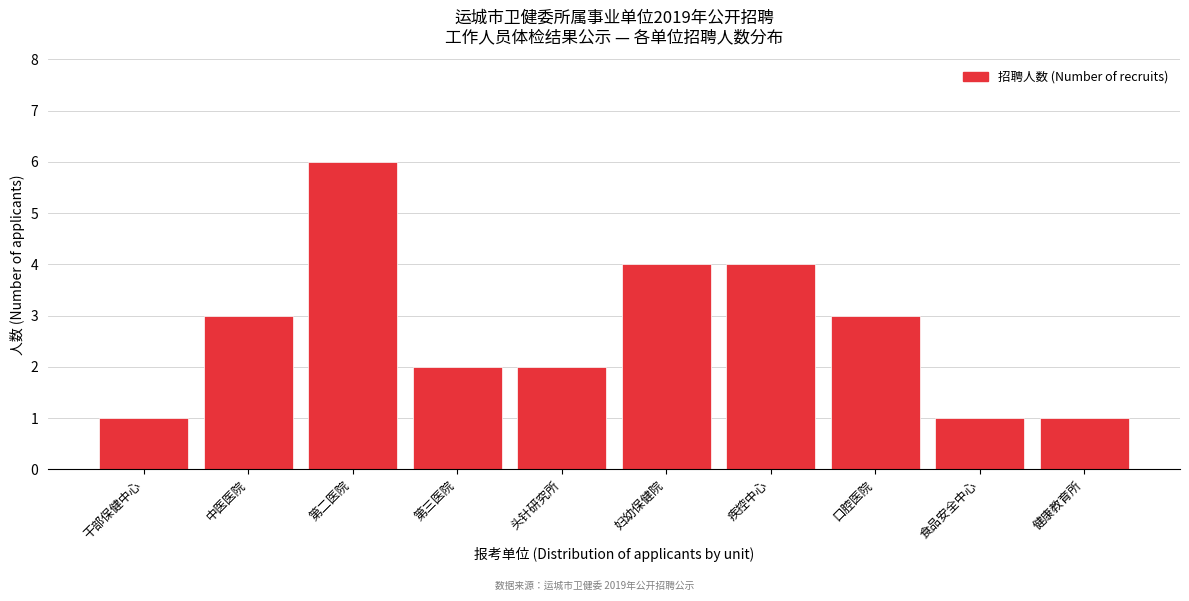

Reading left to right, what are all the values shown in this chart?

干部保健中心=1	中医医院=3	第二医院=6	第三医院=2	头针研究所=2	妇幼保健院=4	疾控中心=4	口腔医院=3	食品安全中心=1	健康教育所=1